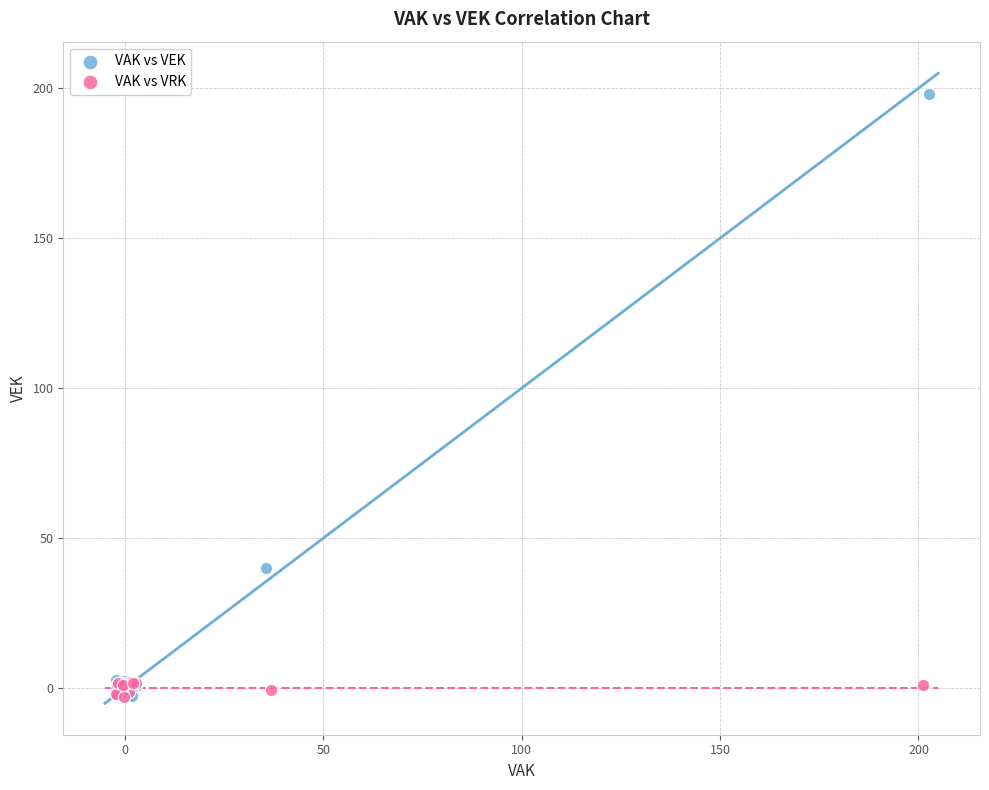

Which series has the widest spread of Y values?

VAK vs VEK